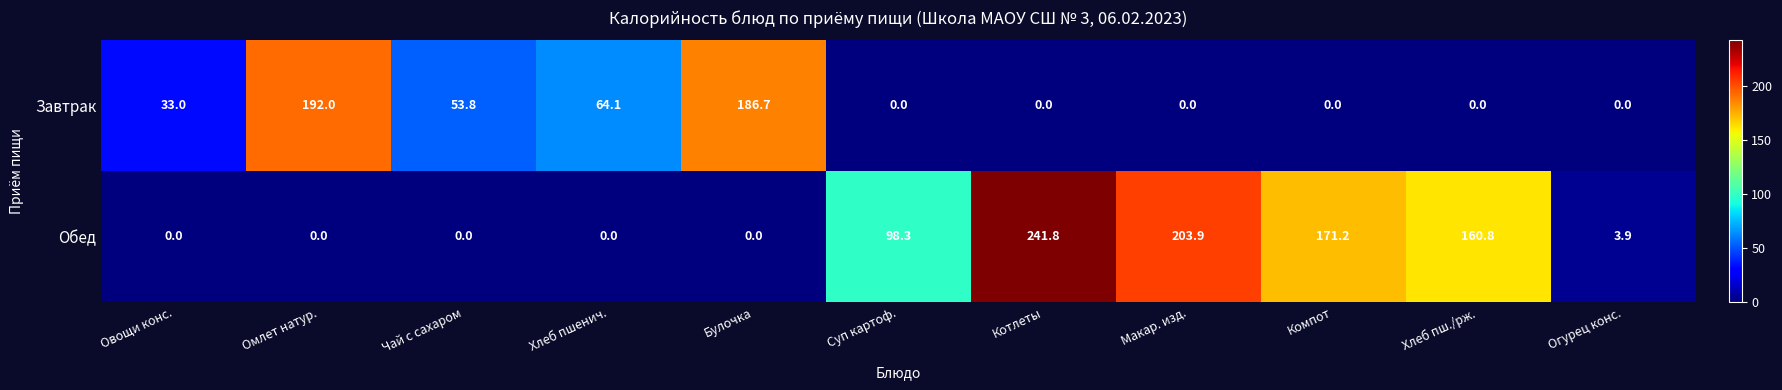

Where does the Обед series first go above 3?

Суп картоф.